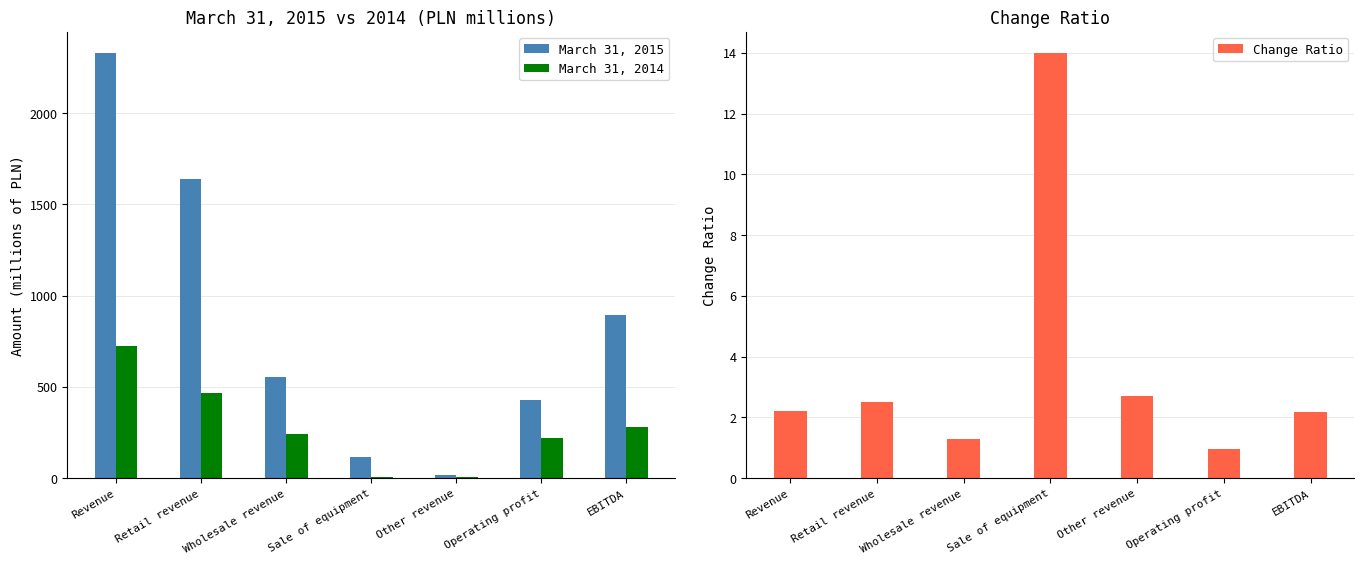

Which series has the widest spread of values?

March 31, 2015